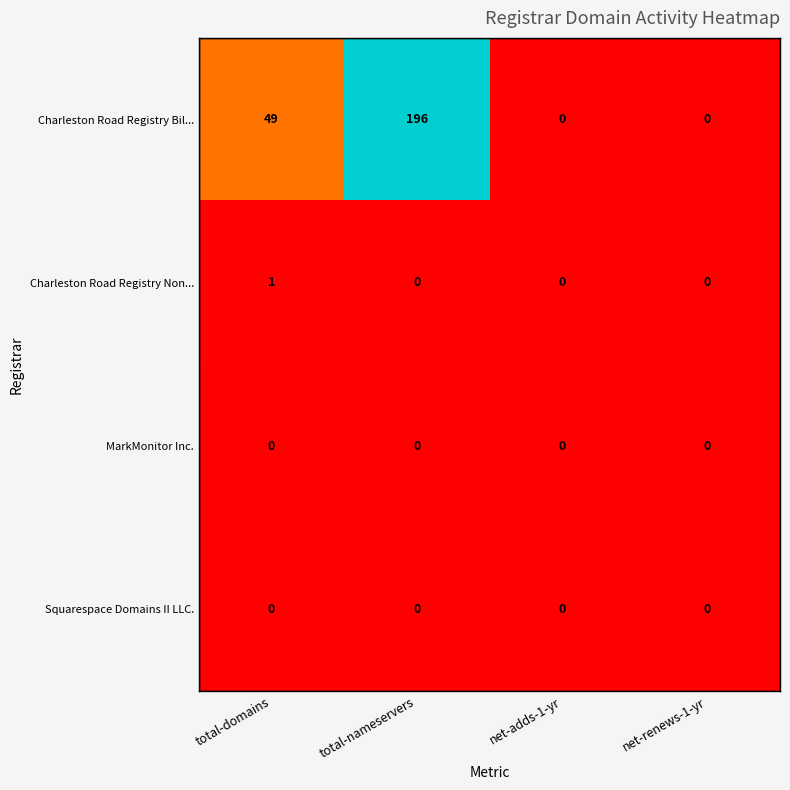

What is the total value across all series at total-domains?

50